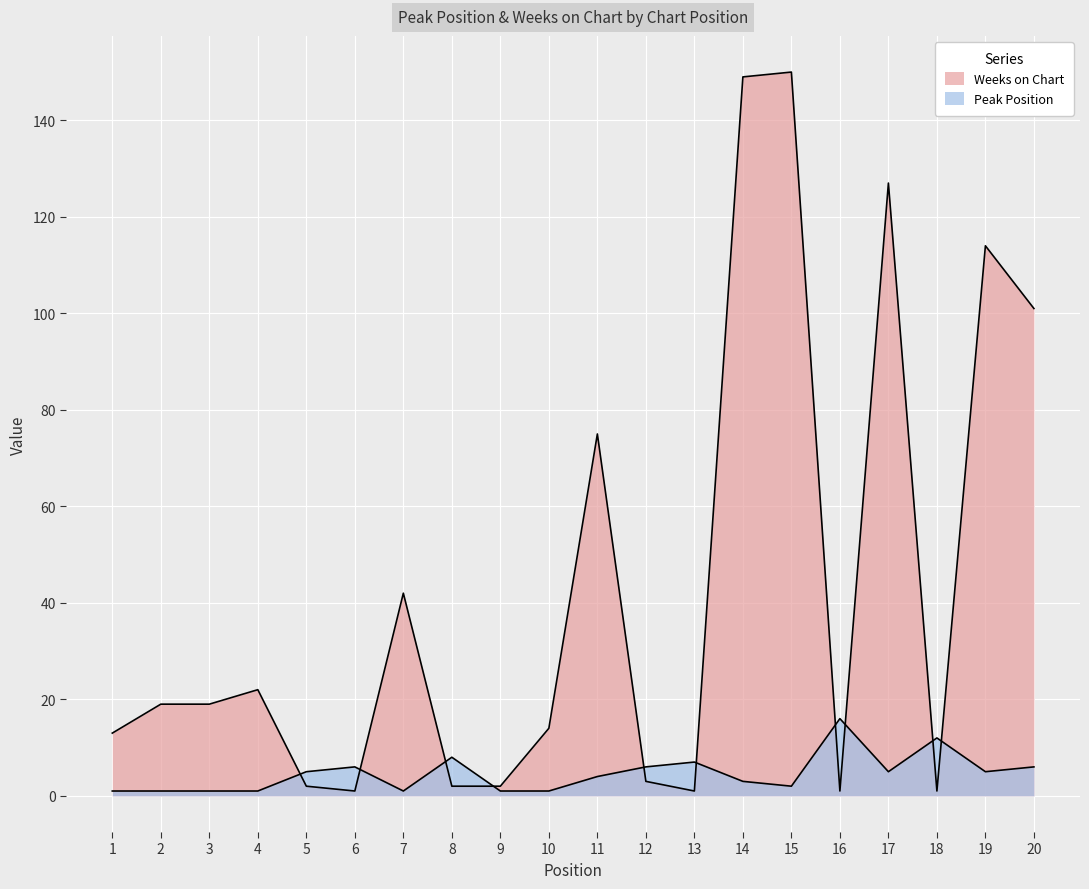

What is the sum of all Peak Position values?

92